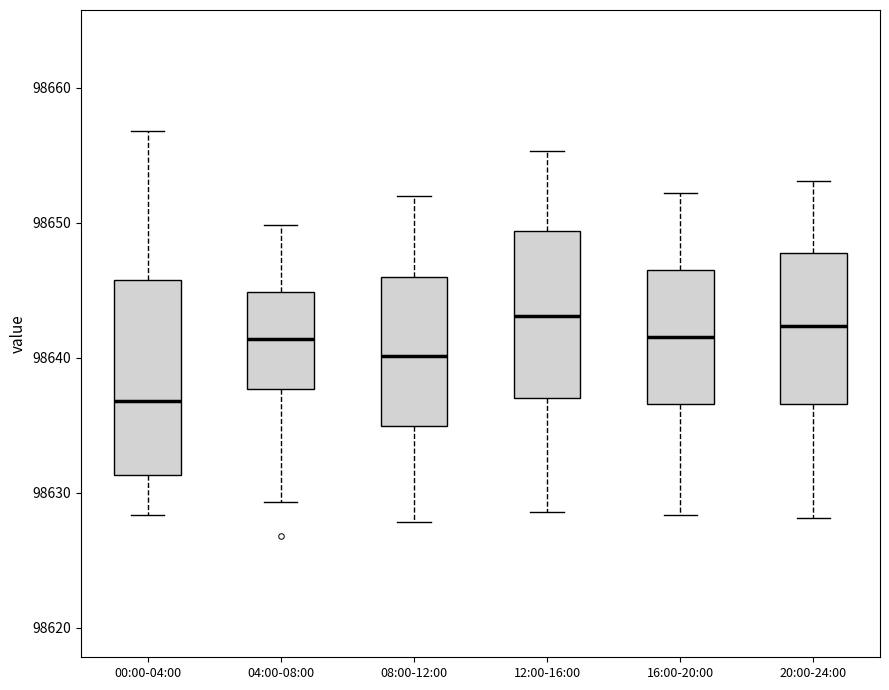

Reading left to right, transcribe this box plot: for each box, give where its median line is, the range the box spans, and where its two whiskers end, as read against the y-axis. The values are not printed on the chart, so give them approximately, as read against the axis.

00:00-04:00: median 98637, box 98631 to 98646, whiskers 98628 to 98657
04:00-08:00: median 98641, box 98638 to 98645, whiskers 98629 to 98650
08:00-12:00: median 98640, box 98635 to 98646, whiskers 98628 to 98652
12:00-16:00: median 98643, box 98637 to 98649, whiskers 98629 to 98655
16:00-20:00: median 98642, box 98637 to 98647, whiskers 98628 to 98652
20:00-24:00: median 98642, box 98637 to 98648, whiskers 98628 to 98653